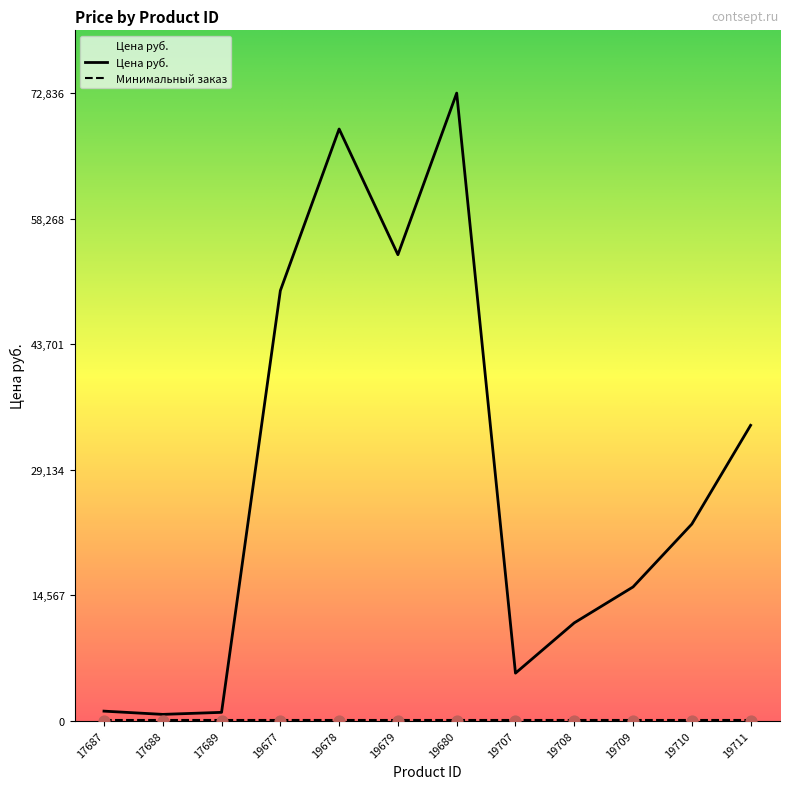

Which has a higher value, 17688 or 19711?

19711